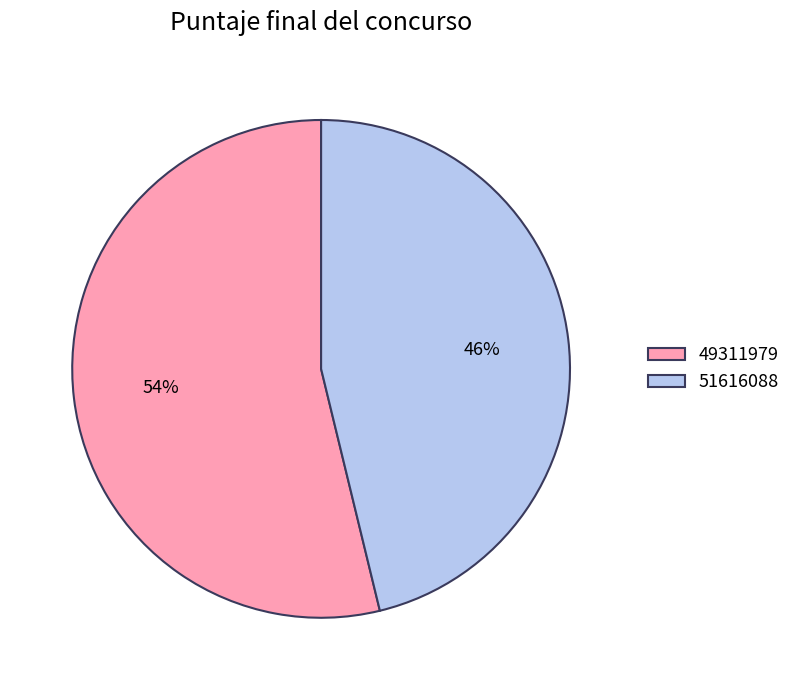

Do 49311979 and 51616088 together represent more than half of the pie?

Yes